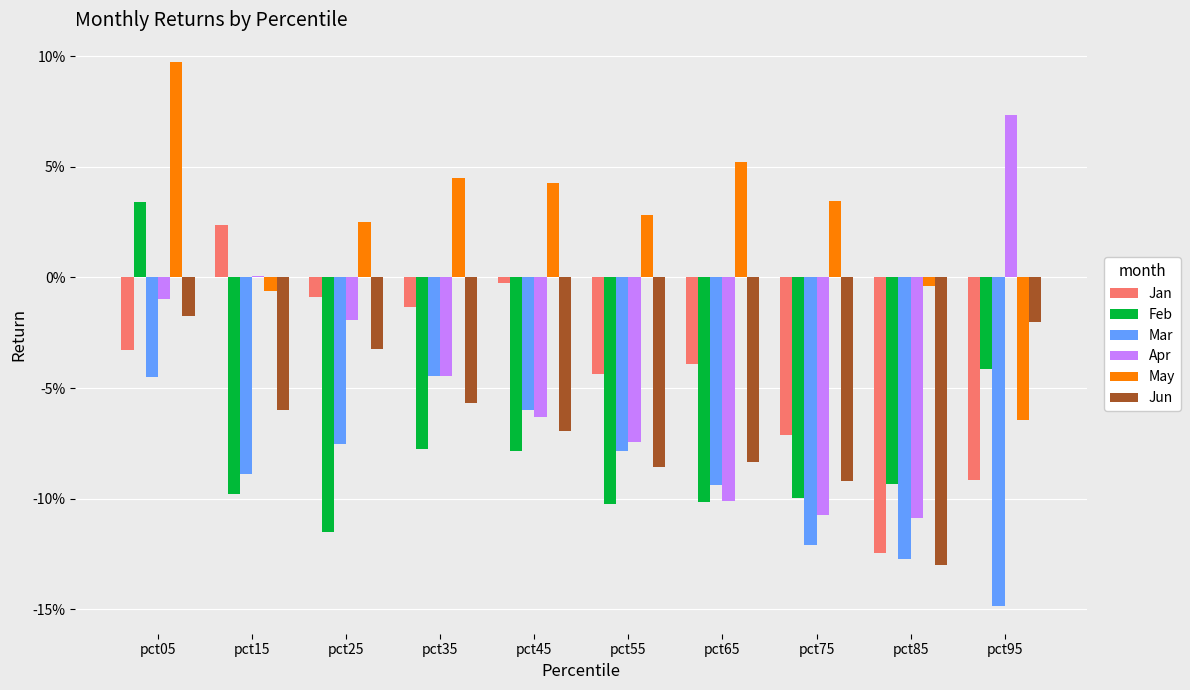

Rank the series by their maximum value, from highest to lowest.

May, Apr, Feb, Jan, Jun, Mar